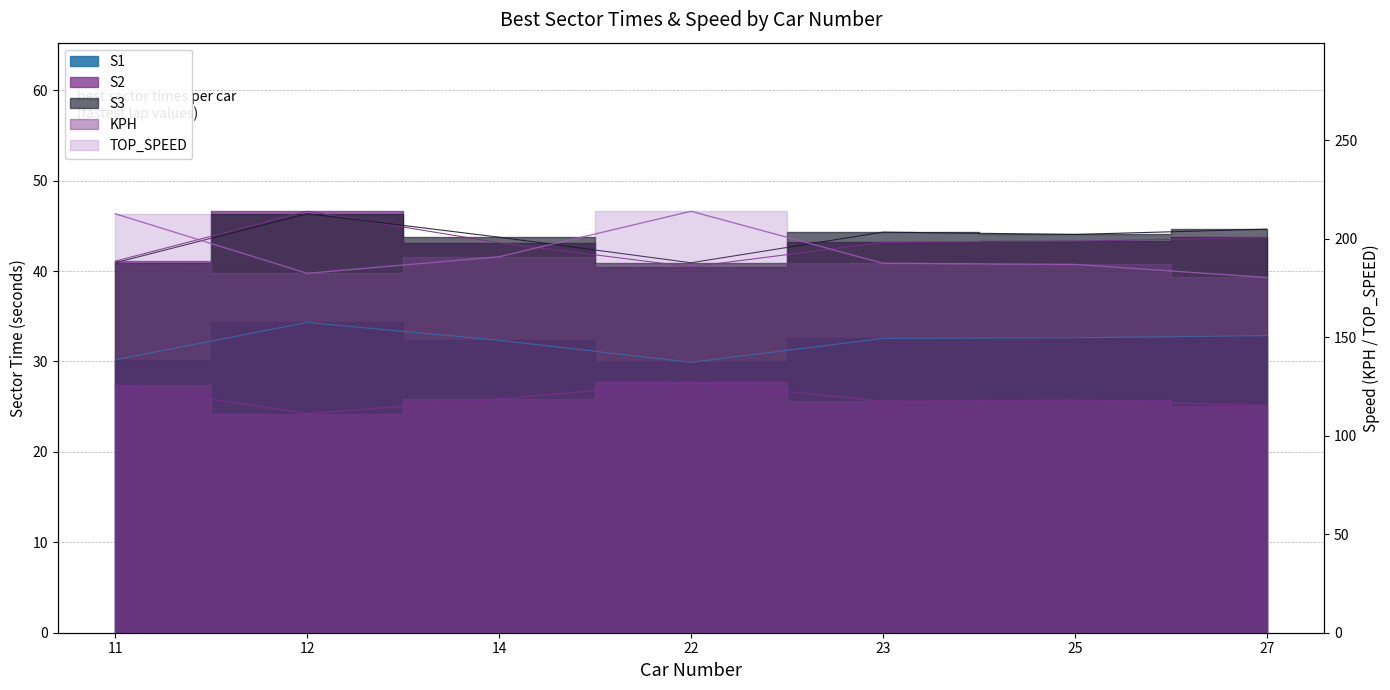

Does the chart have visible grid lines?

Yes